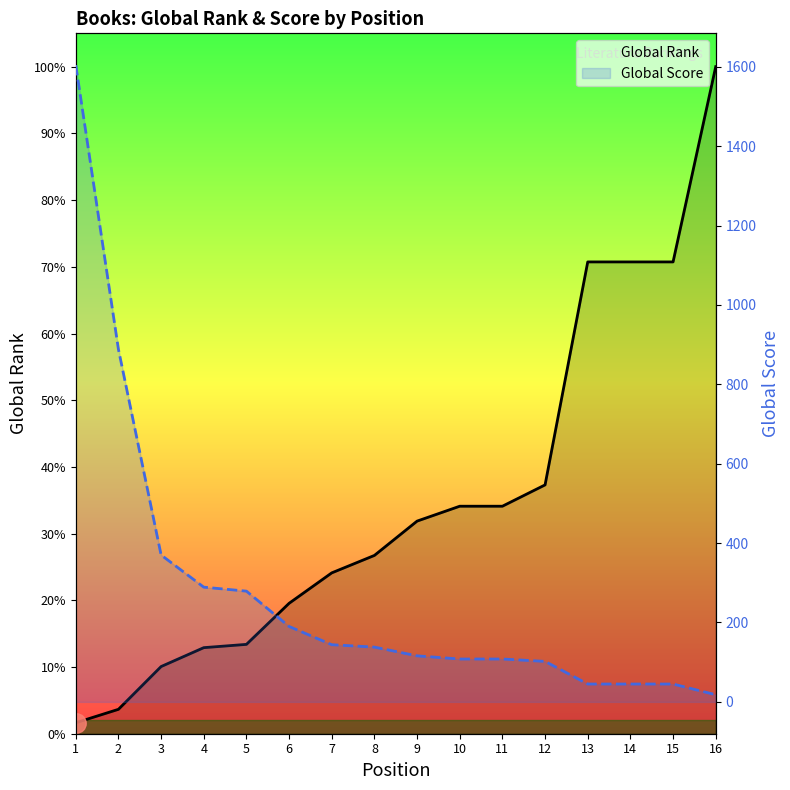

Which series has the widest spread of values?

Global Rank